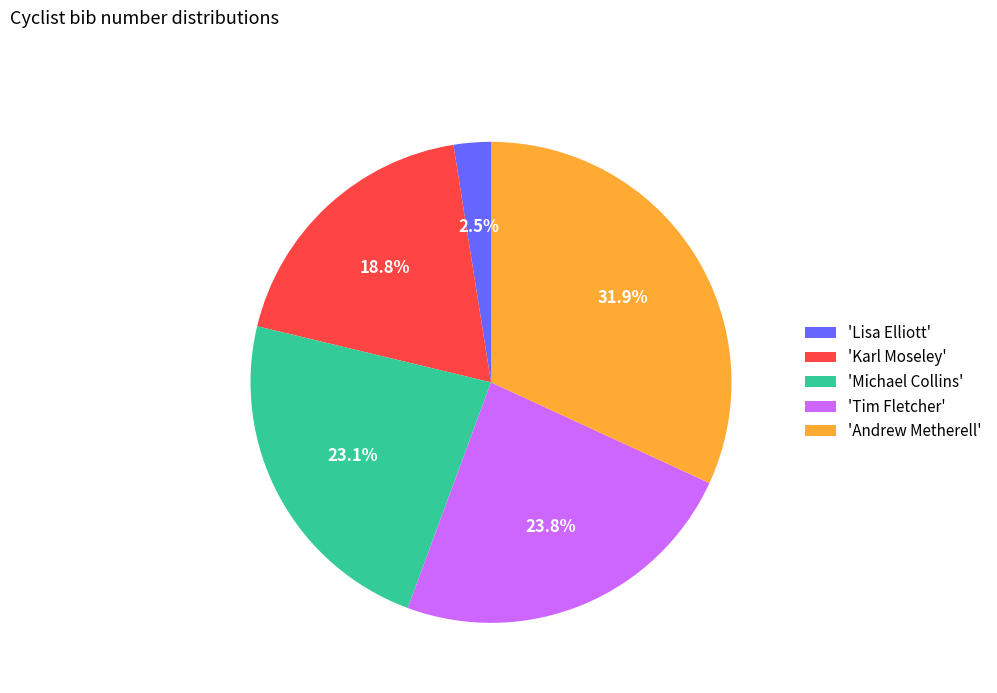

What is the total percentage of 'Karl Moseley' and 'Michael Collins'?

41.9%